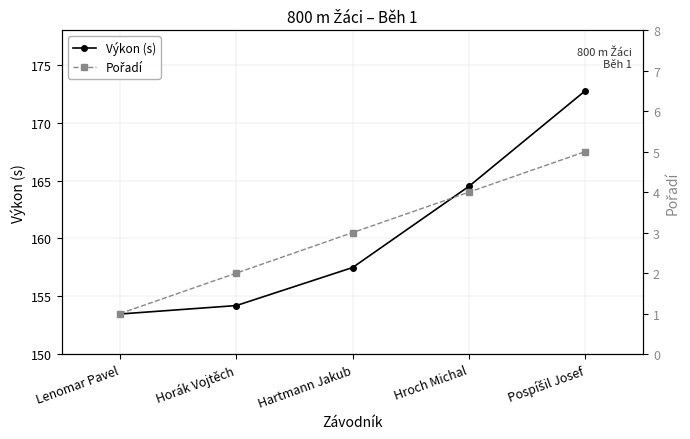

How many Pořadí values are between 2 and 4?

3